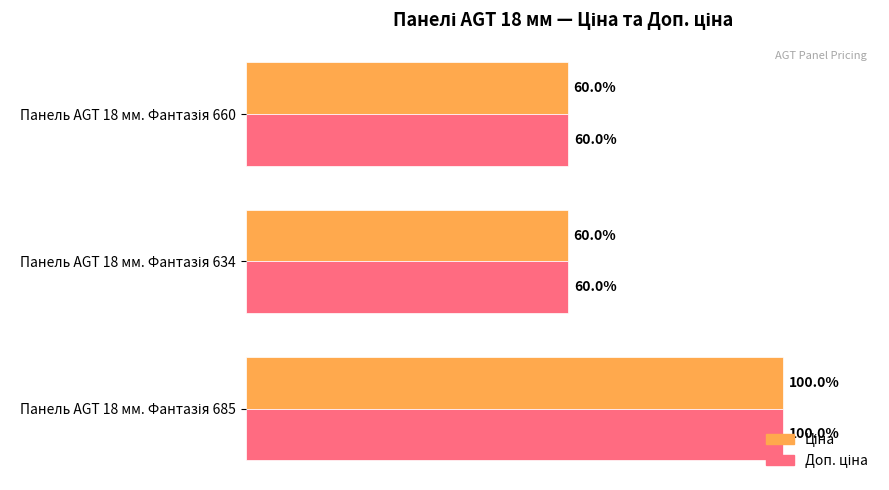

What are all the series names shown in the legend?

Ціна, Доп. ціна